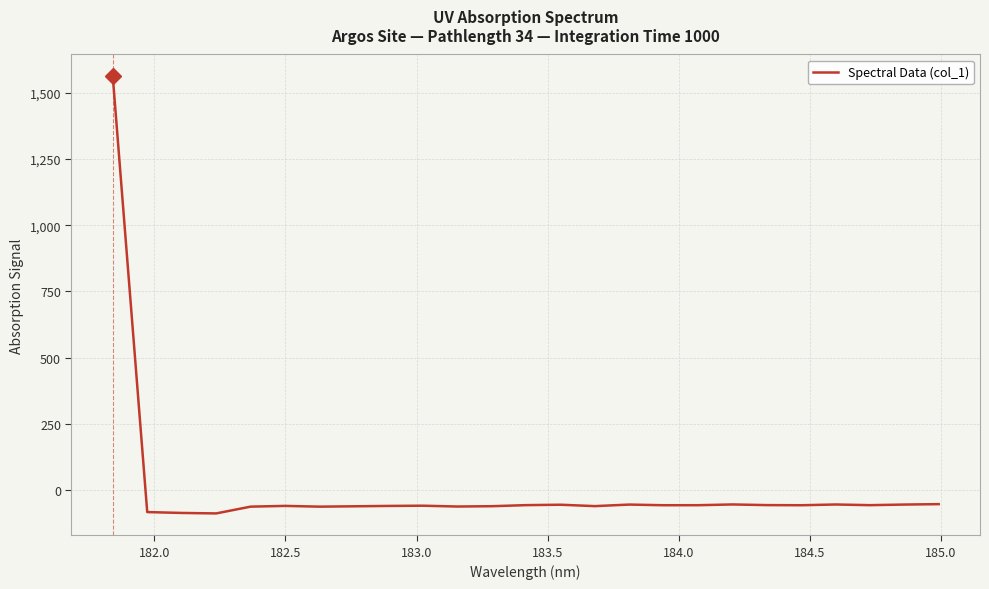

What is the difference between the maximum and minimum values?

1650.0